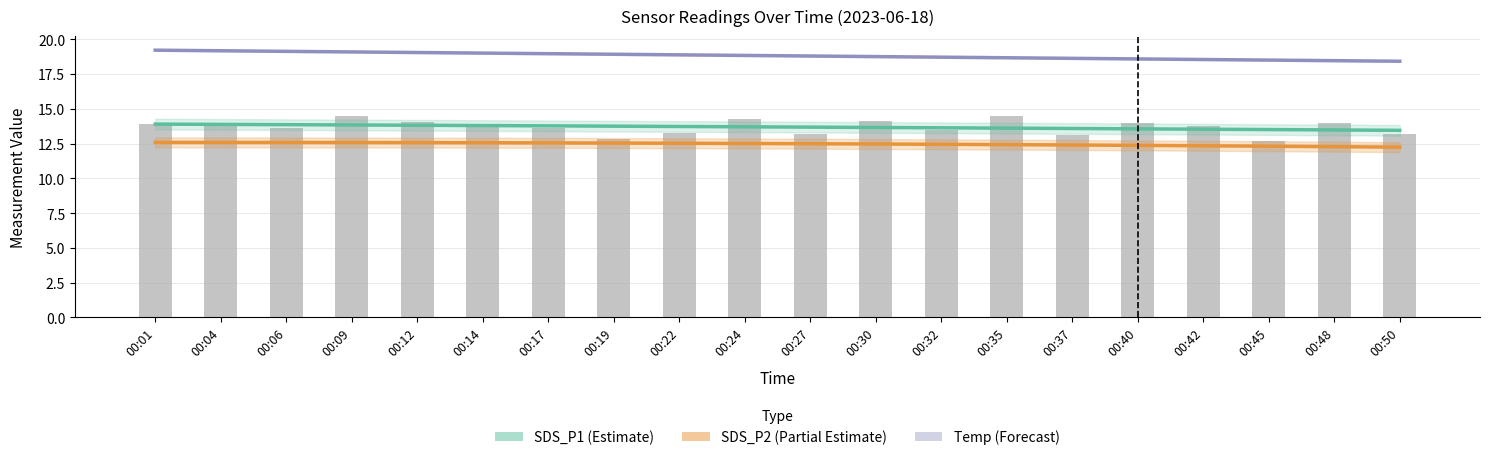

True or false: SDS_P2 trend (Partial Estimate) has a value of 12.5 at 00:17.

True